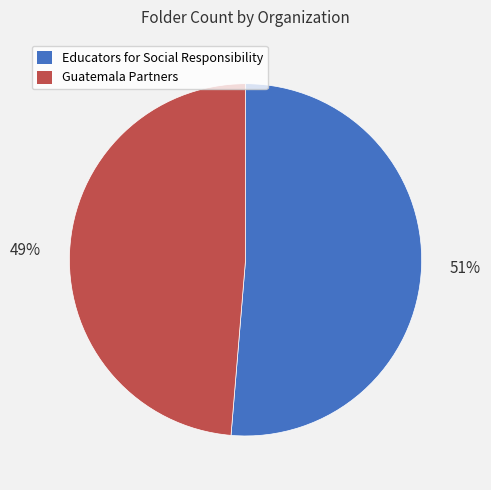

To the nearest percent, what portion does Educators for Social Responsibility represent?

51%